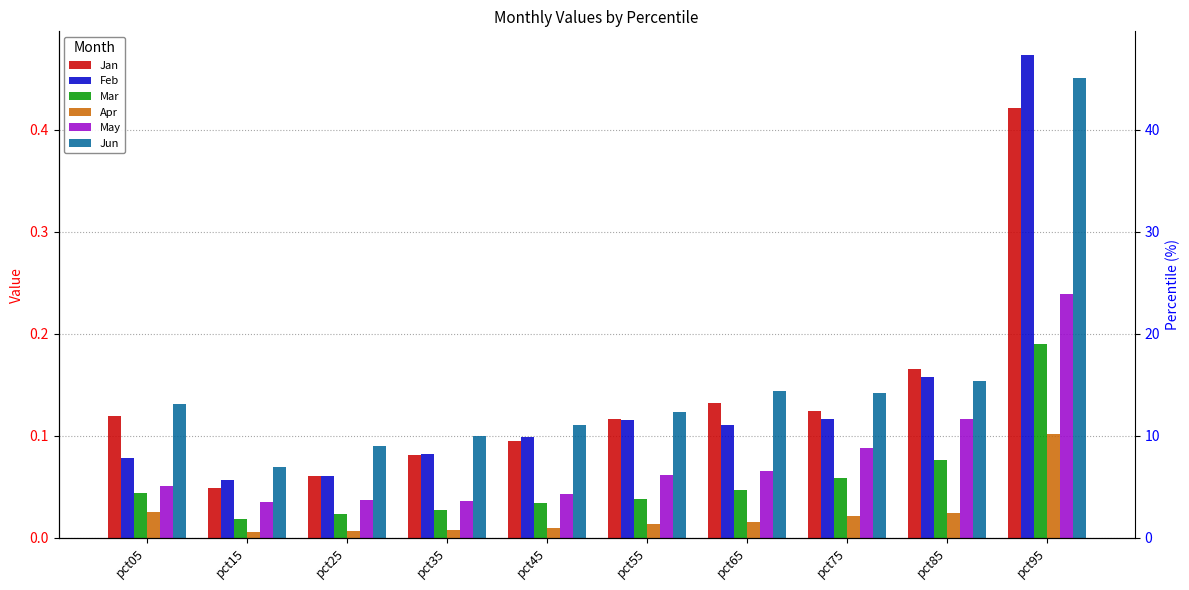

Reading right to left, what are all the values shown in this chart?

Jan: pct95=0.4	pct85=0.2	pct75=0.1	pct65=0.1	pct55=0.1	pct45=0.1	pct35=0.1	pct25=0.1	pct15=0.0	pct05=0.1
Feb: pct95=0.5	pct85=0.2	pct75=0.1	pct65=0.1	pct55=0.1	pct45=0.1	pct35=0.1	pct25=0.1	pct15=0.1	pct05=0.1
Mar: pct95=0.2	pct85=0.1	pct75=0.1	pct65=0.0	pct55=0.0	pct45=0.0	pct35=0.0	pct25=0.0	pct15=0.0	pct05=0.0
Apr: pct95=0.1	pct85=0.0	pct75=0.0	pct65=0.0	pct55=0.0	pct45=0.0	pct35=0.0	pct25=0.0	pct15=0.0	pct05=0.0
May: pct95=0.2	pct85=0.1	pct75=0.1	pct65=0.1	pct55=0.1	pct45=0.0	pct35=0.0	pct25=0.0	pct15=0.0	pct05=0.1
Jun: pct95=0.5	pct85=0.2	pct75=0.1	pct65=0.1	pct55=0.1	pct45=0.1	pct35=0.1	pct25=0.1	pct15=0.1	pct05=0.1